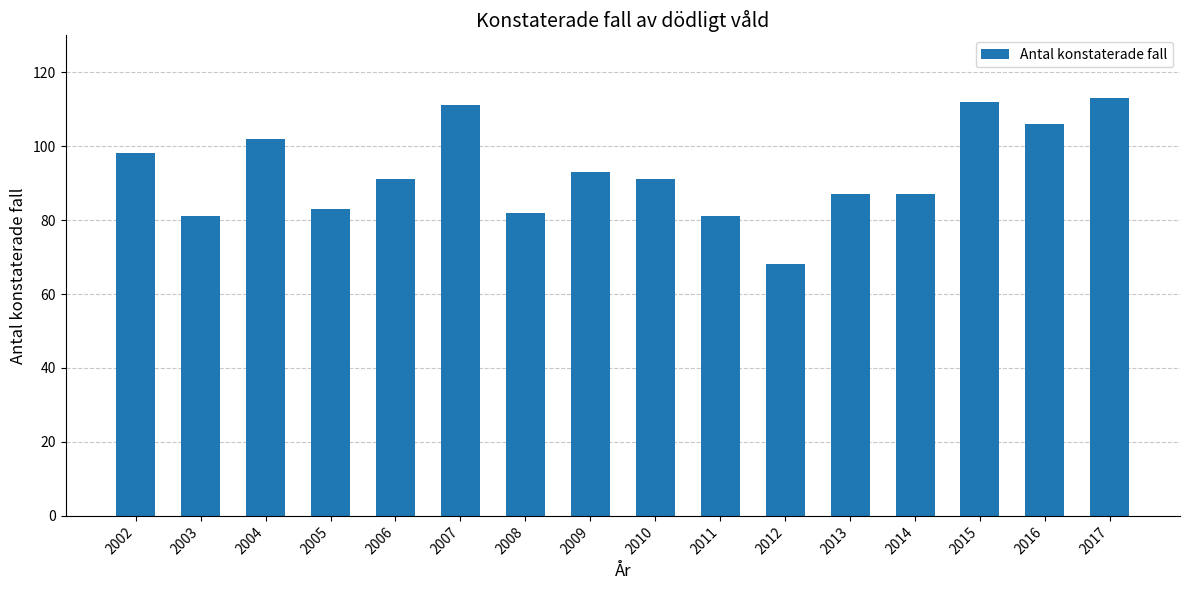

What is the value of the 10th bar from the left?

81